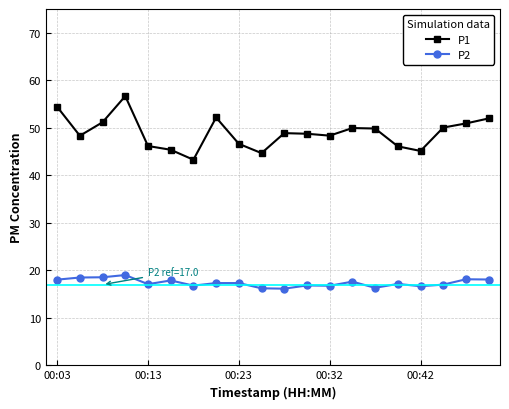

What is the highest value of the P1 series?

56.7